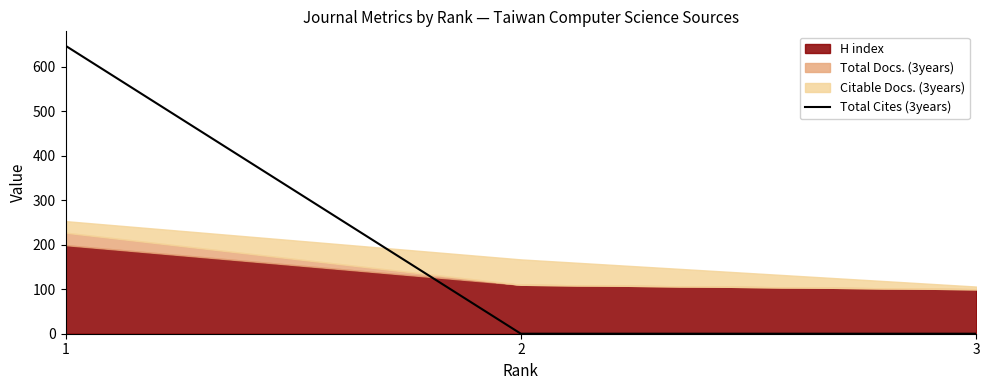

The value of Total Cites (3years) at 1 is 647. True or false?

True